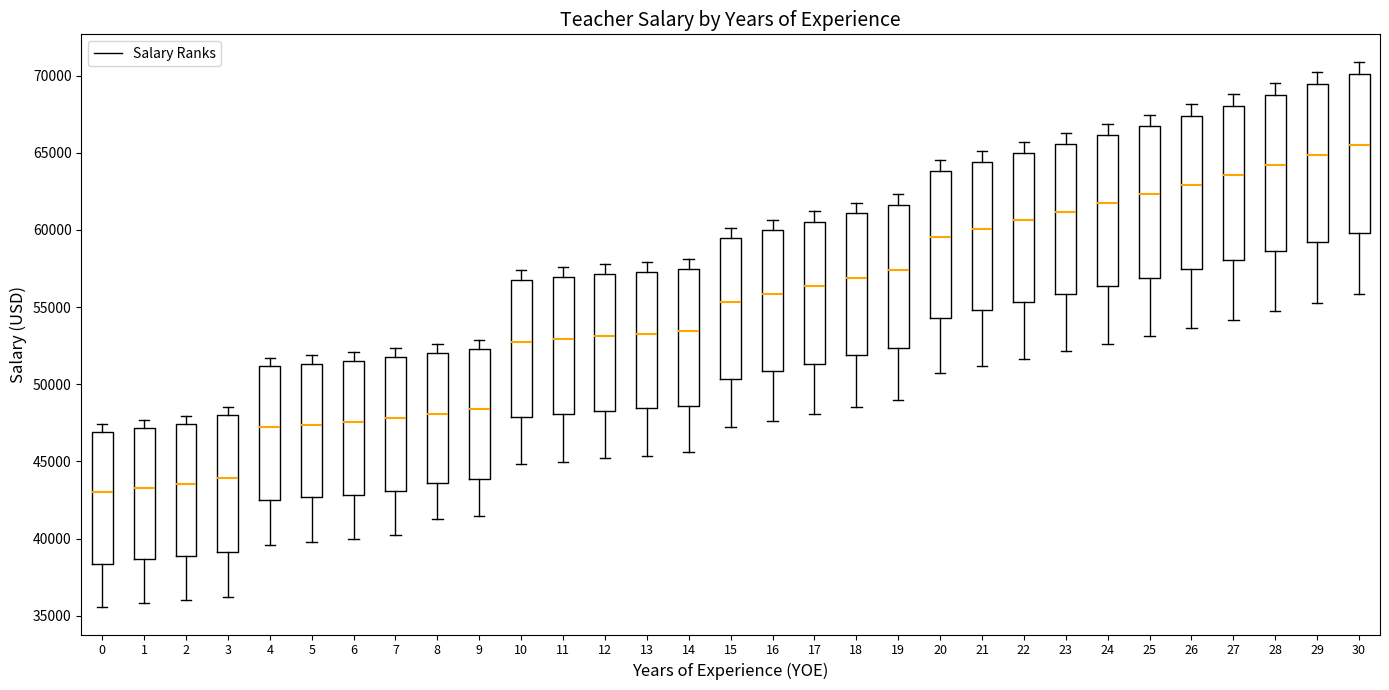

Where does the lower whisker of the box at x = 19 end on the y-axis? The values are not printed on the chart, so give them approximately, as read against the axis.

49000